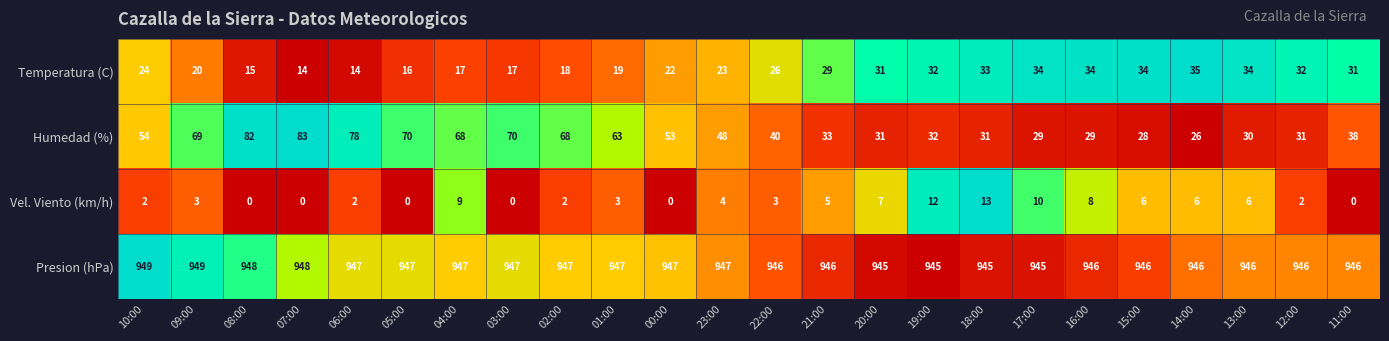

What is the difference between the highest and lowest values at 13:00?

940